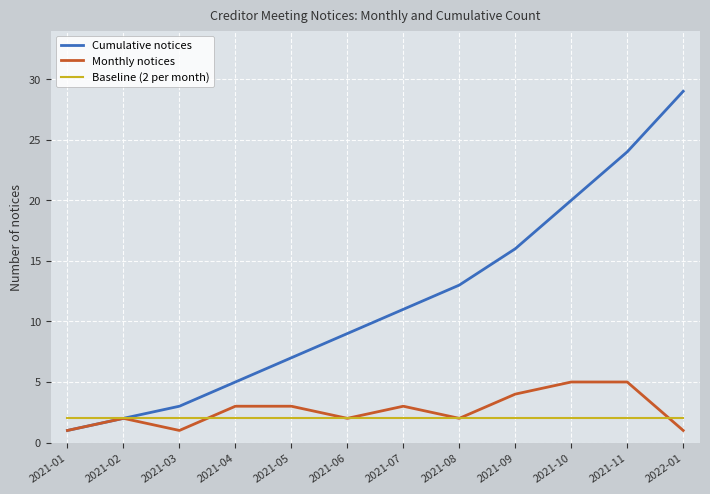

What is the difference between the Monthly notices values at 2021-08 and 2021-11?

3